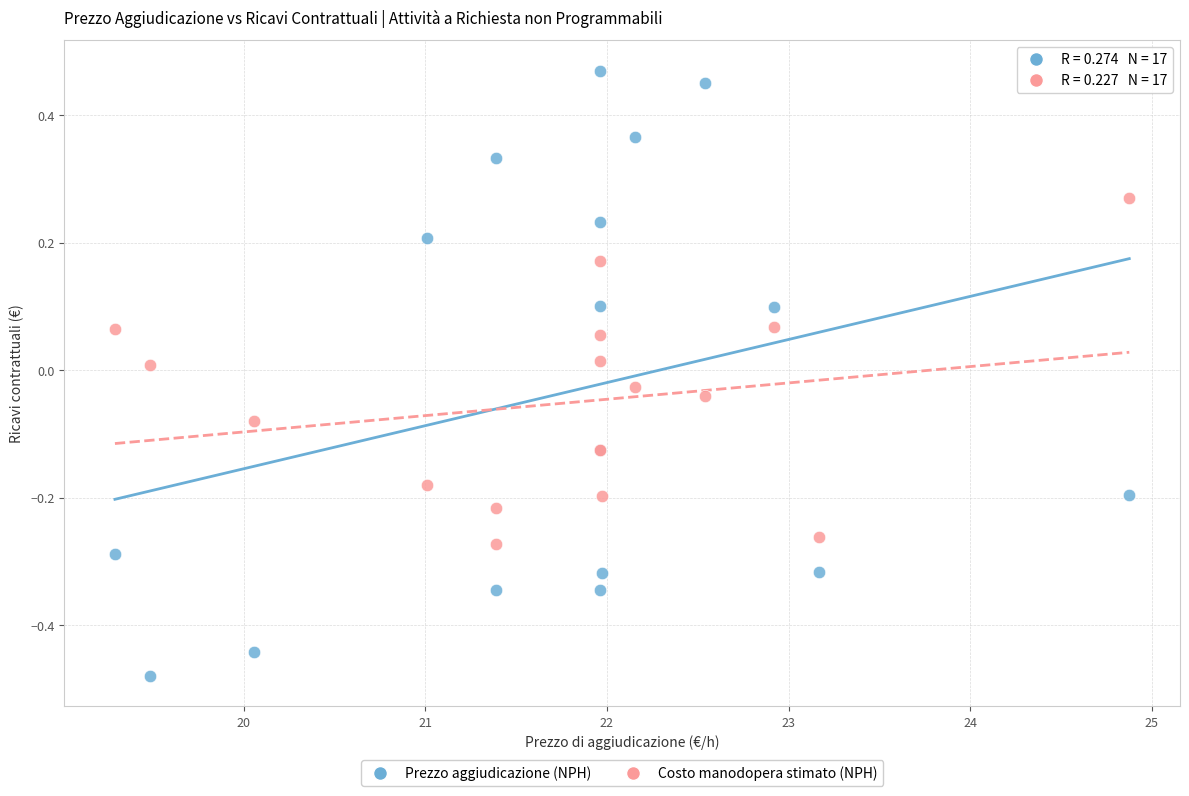

What is the X range (max minus min) for the scatter plot?

5.6